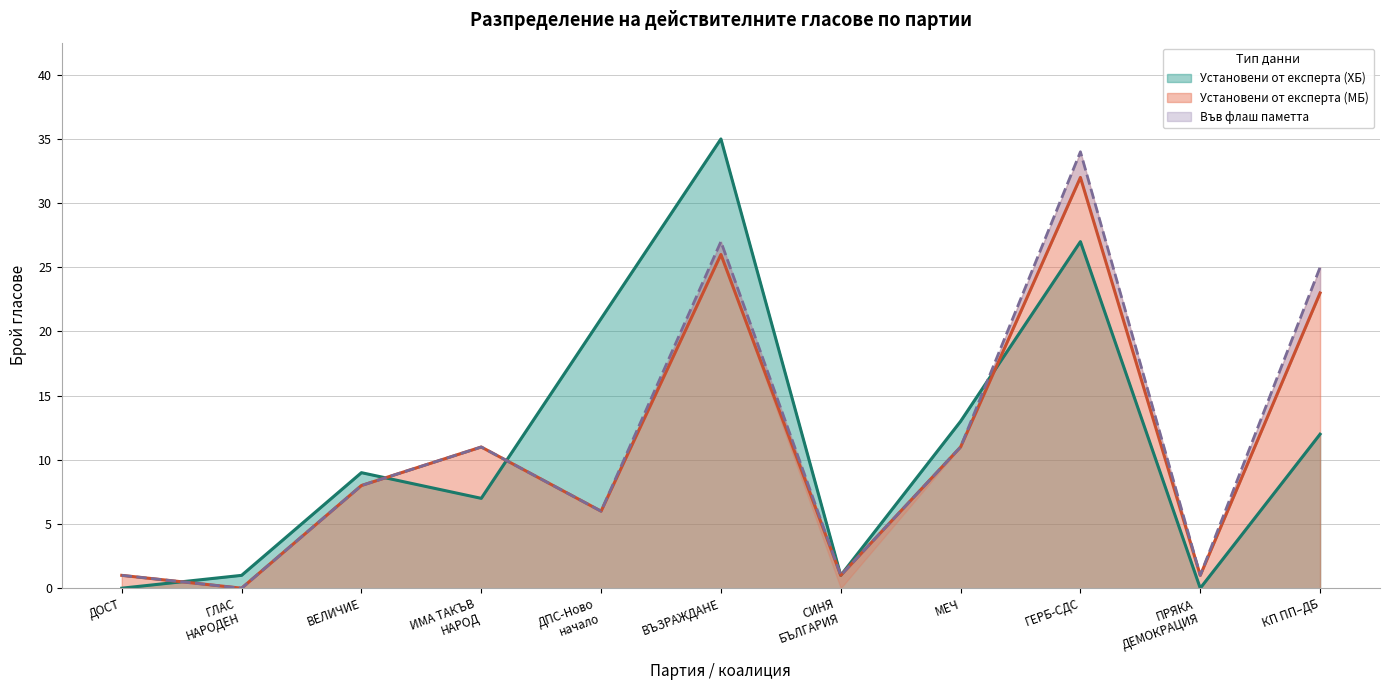

What is the value of the В СИК прот. (ХБ) point at the 11th from the left?

12